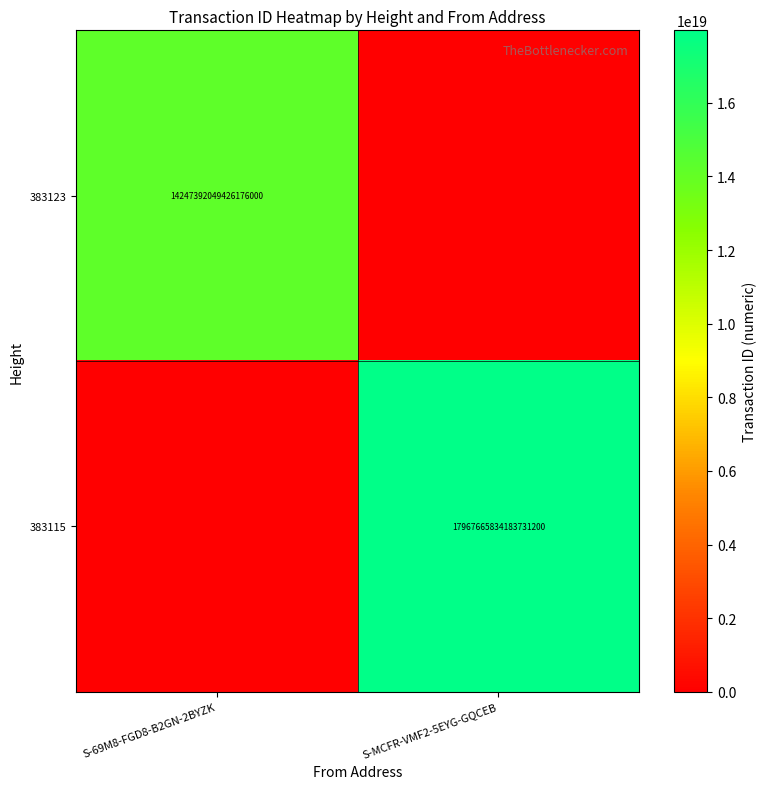

The 383115 series shows 17967665834183731200 at S-MCFR-VMF2-5EYG-GQCEB. True or false?

True